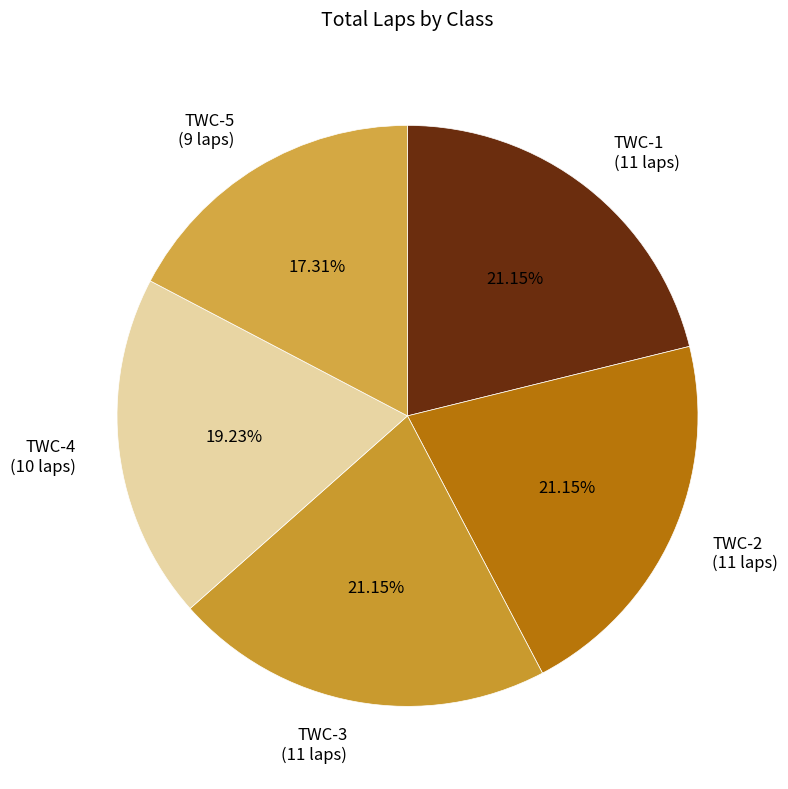

Is there a majority slice in this chart?

No